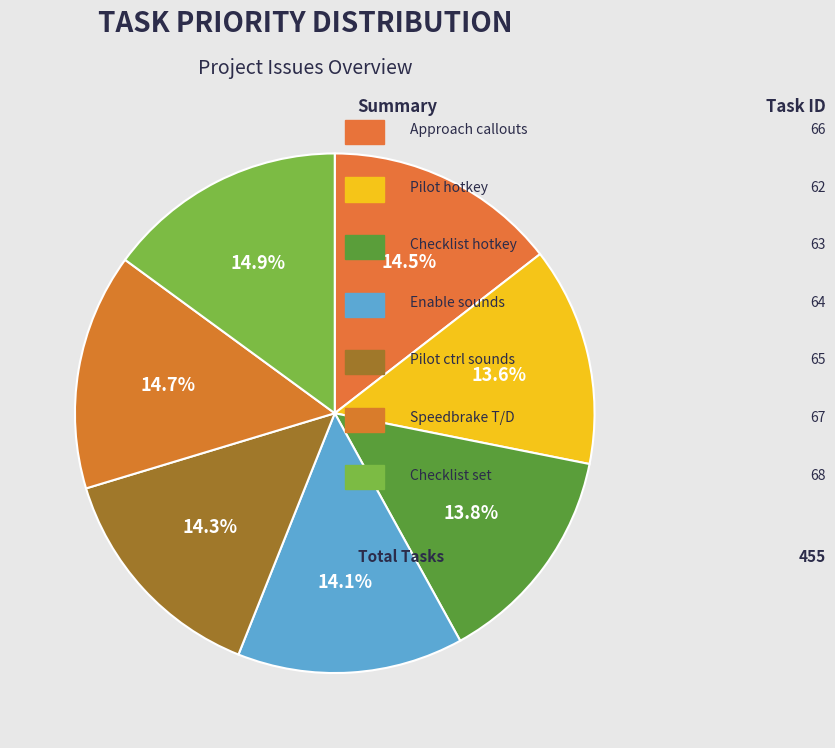

To the nearest percent, what is the difference between the largest and smallest slice percentages?

1%